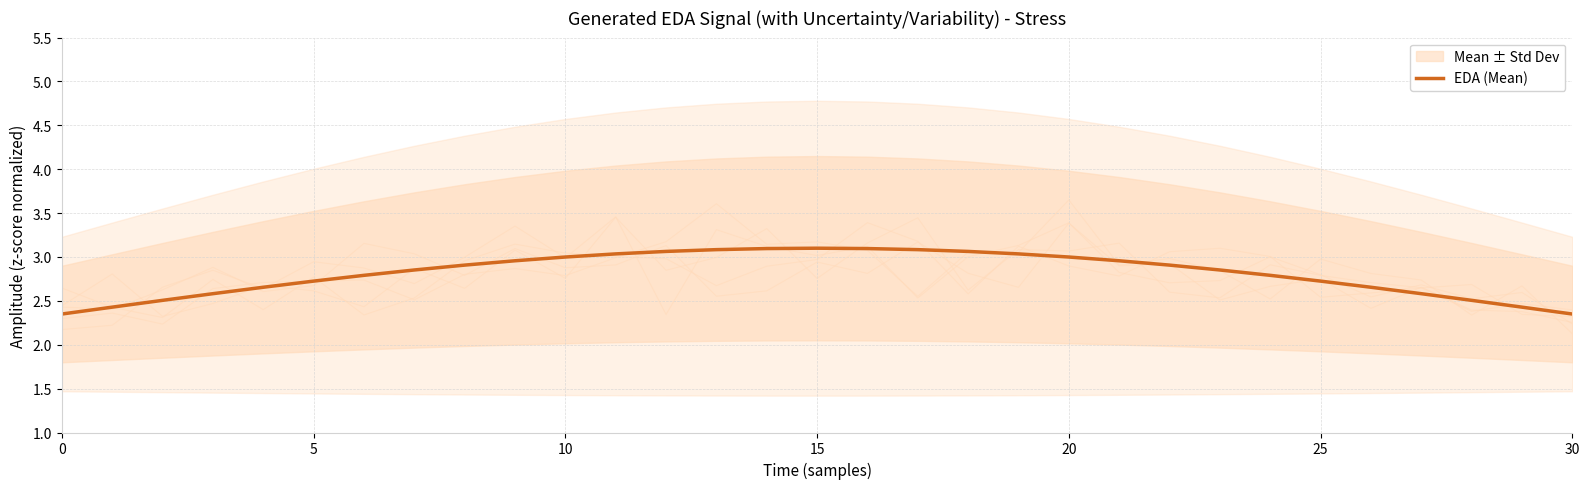

The chart shows a value of 1.2 at 12. True or false?

False